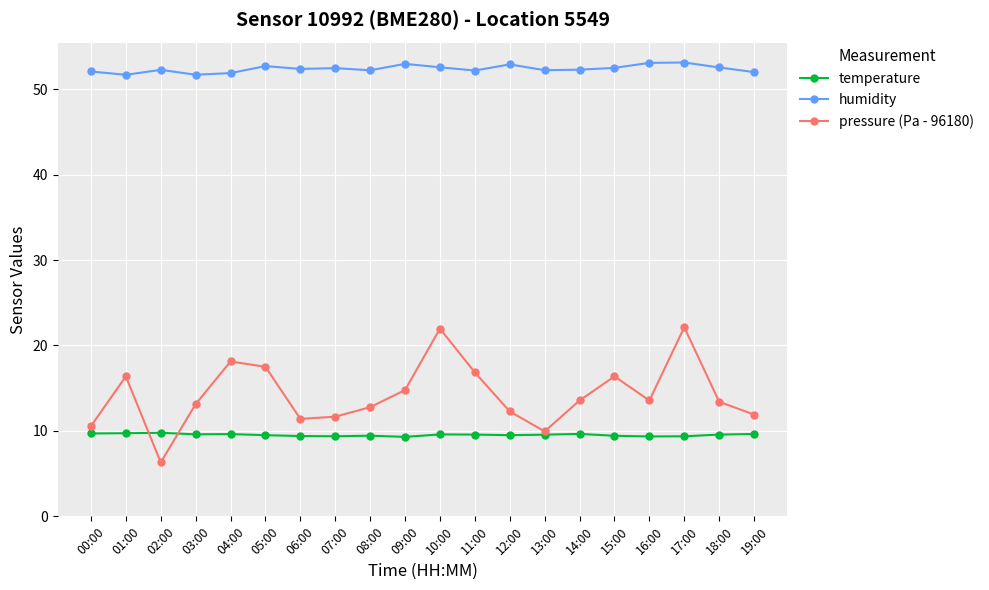

What is the value of the humidity point at the 10th from the left?

53.0